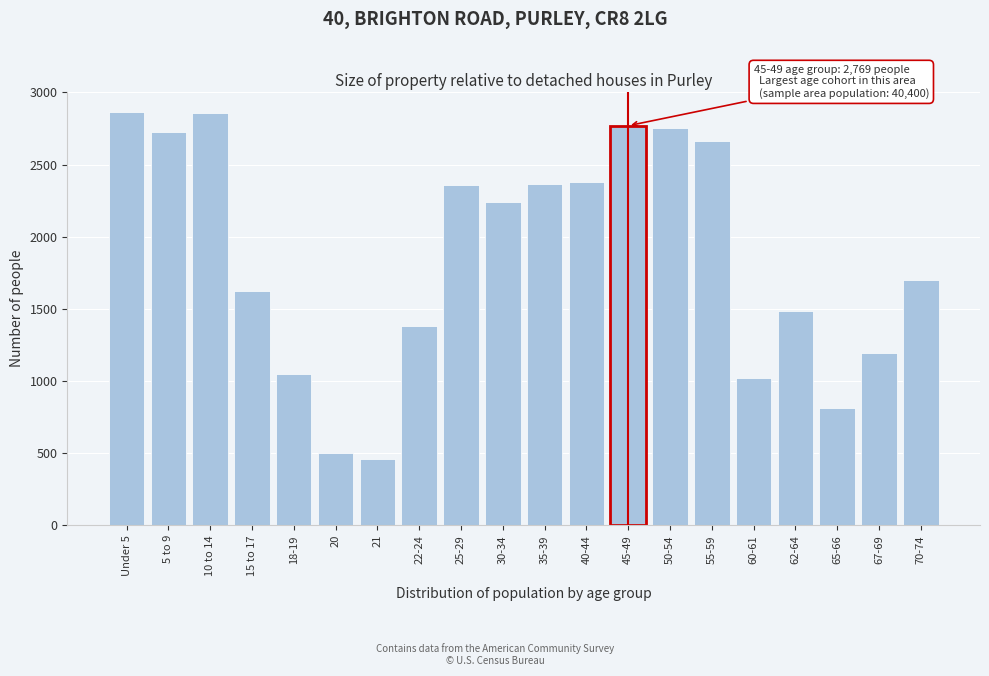

What is the value of the 7th bar from the left?

456